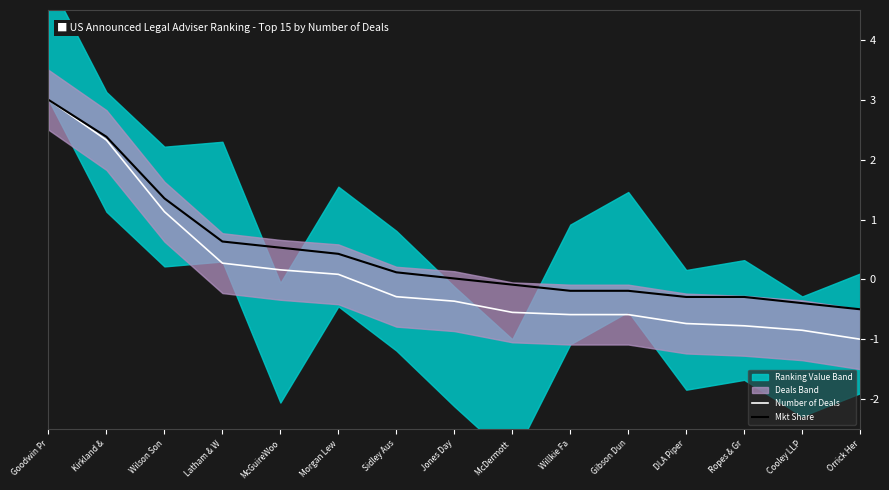

What is the sum of all Mkt Share values?

6.5